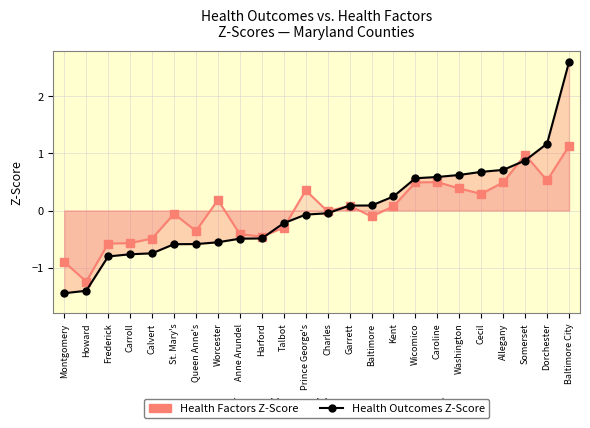

What is the spread (max minus min) of values at Talbot?

0.1